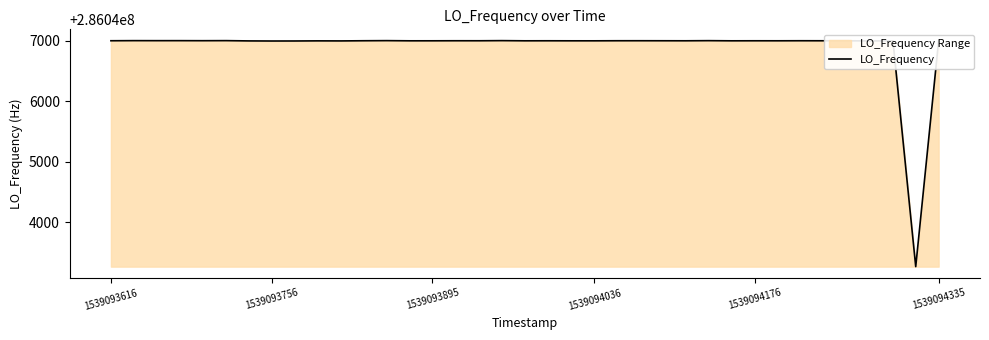

What is the difference between the maximum and minimum values?

3739.5